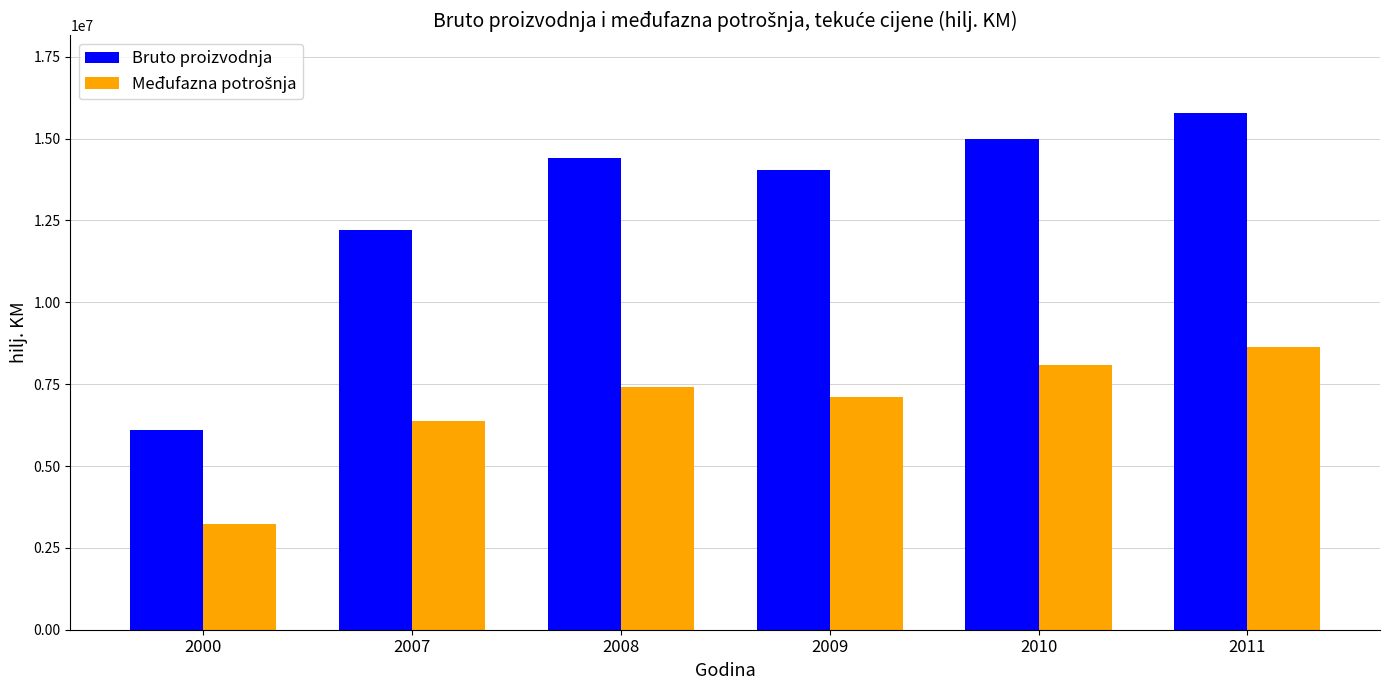

List the labels in order of Bruto proizvodnja value, smallest first.

2000, 2007, 2009, 2008, 2010, 2011